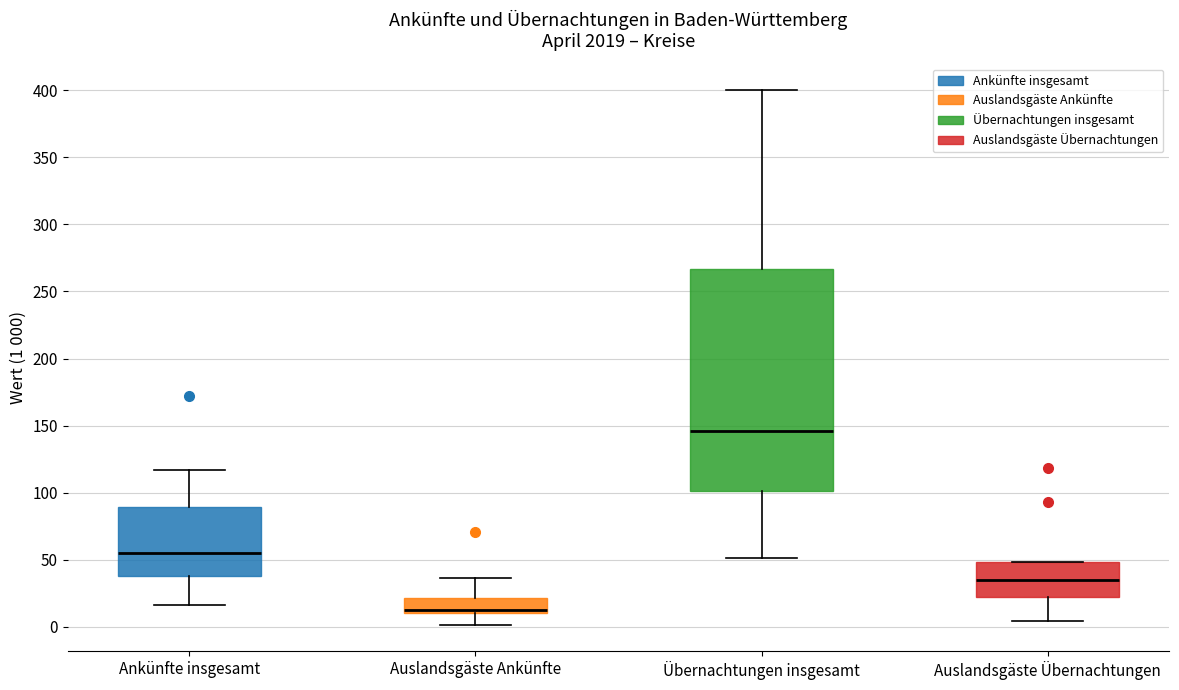

Reading left to right, read every box against the y-axis: the position of its median line, the range the box covers, and the ends of its whiskers. The values are not printed on the chart, so give them approximately, as read against the axis.

Ankünfte insgesamt: median 55, box 40 to 90, whiskers 15 to 115
Auslandsgäste Ankünfte: median 15, box 10 to 20, whiskers 0 to 35
Übernachtungen insgesamt: median 145, box 100 to 265, whiskers 50 to 400
Auslandsgäste Übernachtungen: median 35, box 25 to 50, whiskers 5 to 50